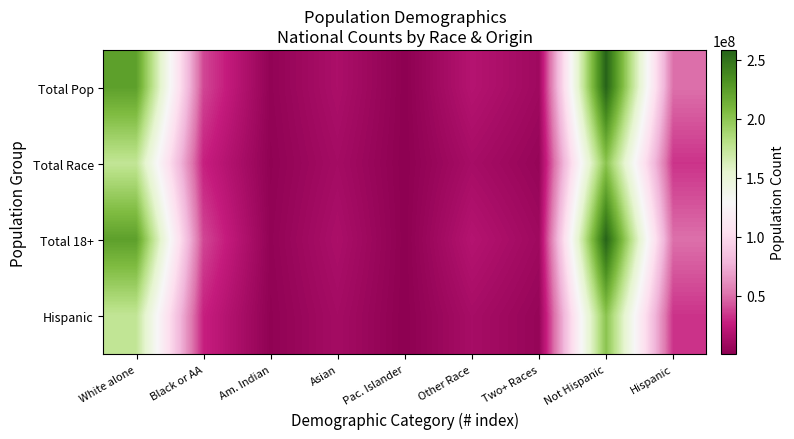

List the series in order of their peak value, lowest first.

Total Race, Hispanic, Total Pop, Total 18+